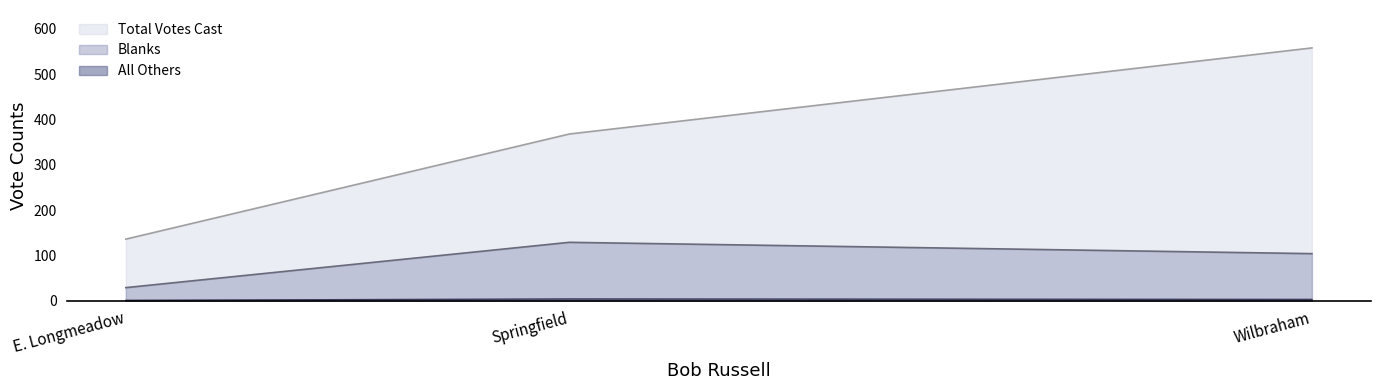

What are all the series names shown in the legend?

All Others, Blanks, Total Votes Cast